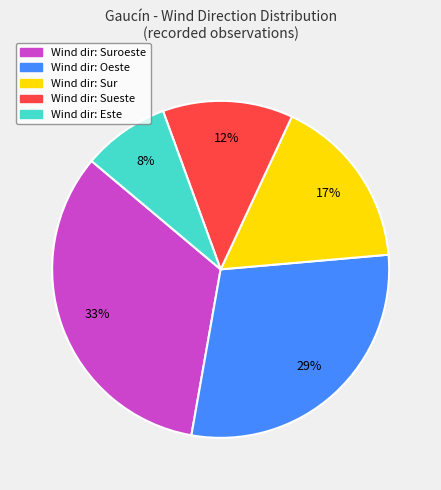

To the nearest percent, what is the difference between the largest and smallest slice percentages?

25%